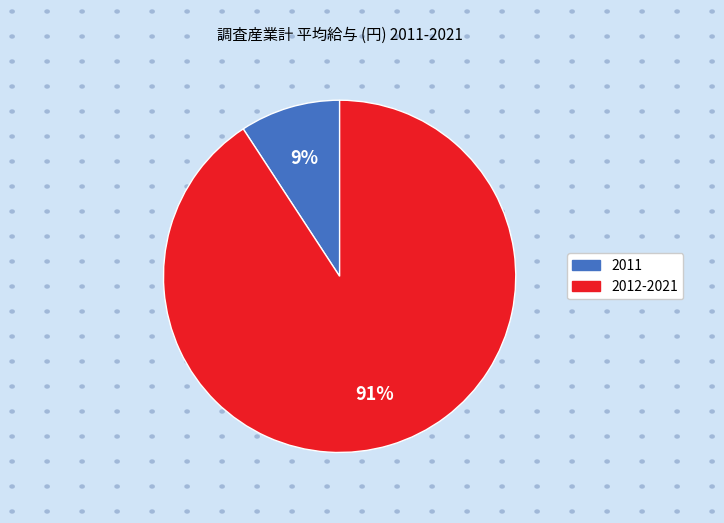

Is there a majority slice in this chart?

Yes